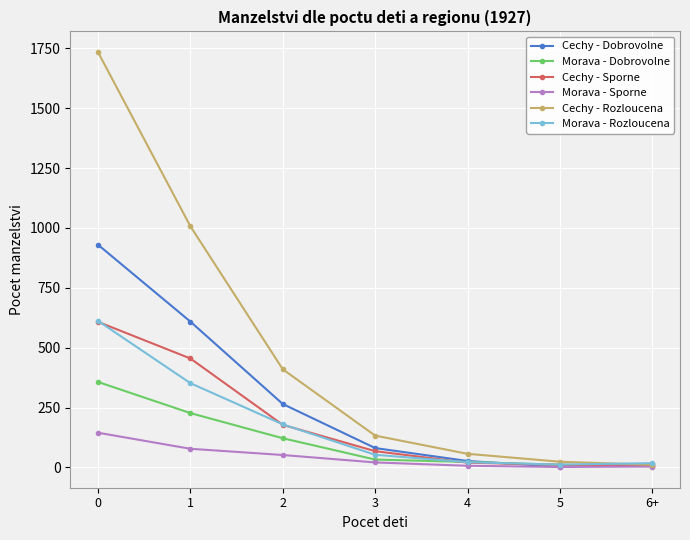

Count the number of categories in the chart.

7